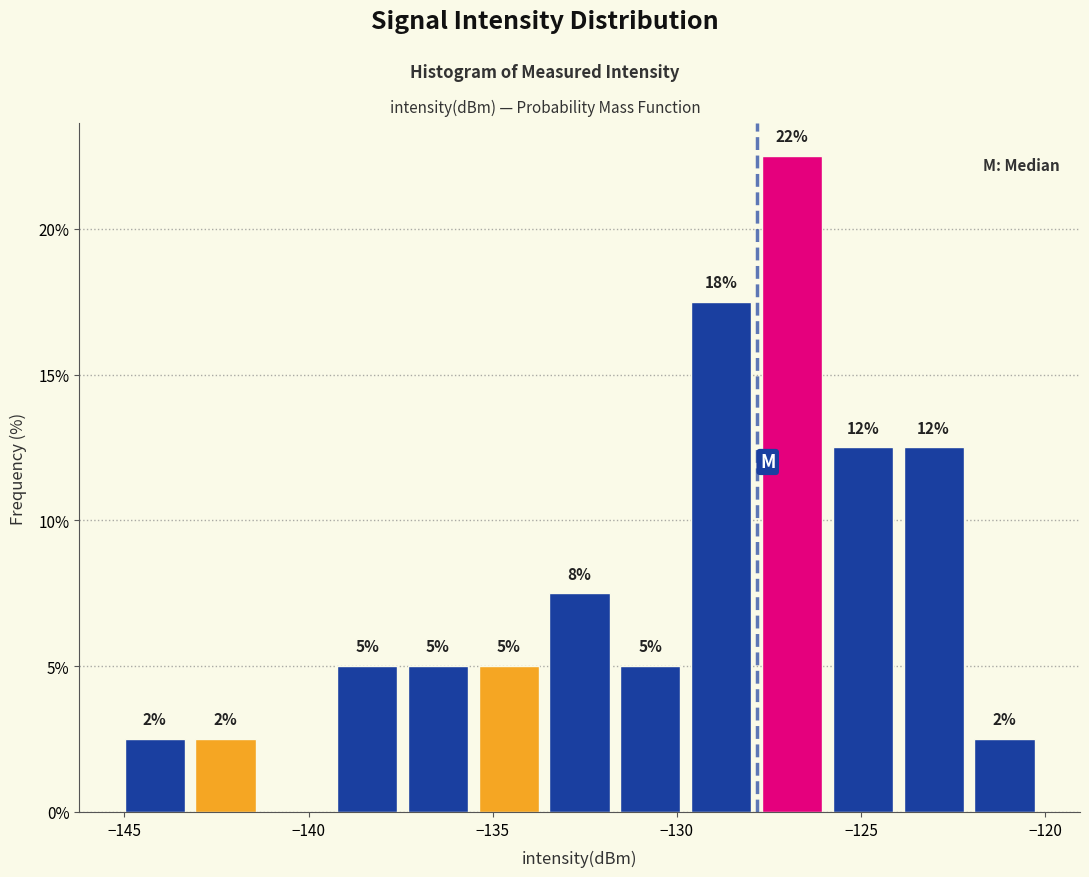

Around what value on the x-axis is the tallest bar? Give the approximate position of its centre, as read against the axis.

-127.0